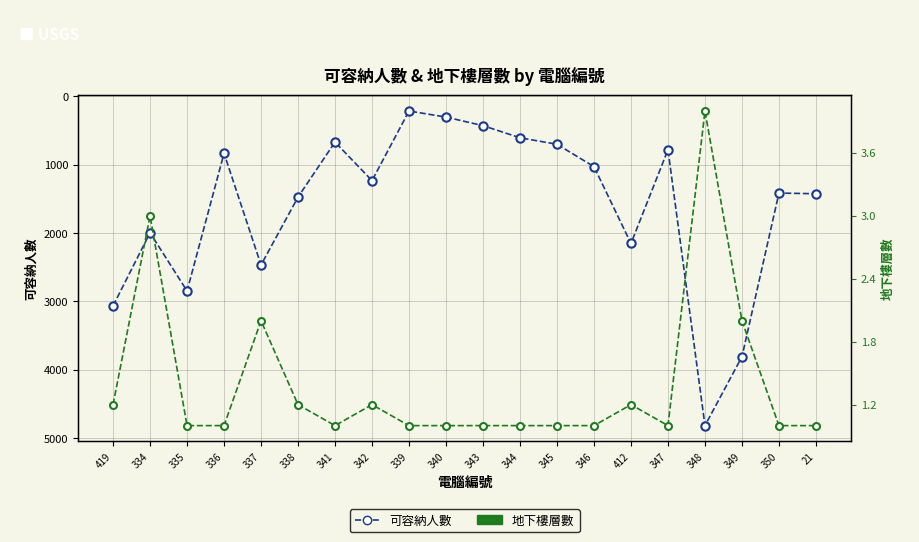

Reading left to right, extract all data points from this chart.

可容納人數: 3065.0	1997.0	2848.0	836.0	2468.0	1476.0	672.0	1235.0	218.0	307.0	432.0	609.0	704.0	1031.0	2154.0	784.0	4815.0	3808.0	1417.0	1427.0
地下樓層數: 1.2	3.0	1.0	1.0	2.0	1.2	1.0	1.2	1.0	1.0	1.0	1.0	1.0	1.0	1.2	1.0	4.0	2.0	1.0	1.0